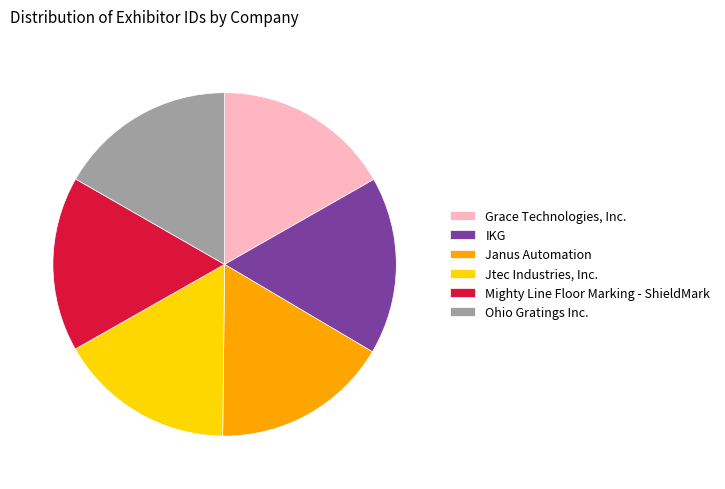

Approximately how many times larger is the value at Jtec Industries, Inc. compared to IKG?

1.0